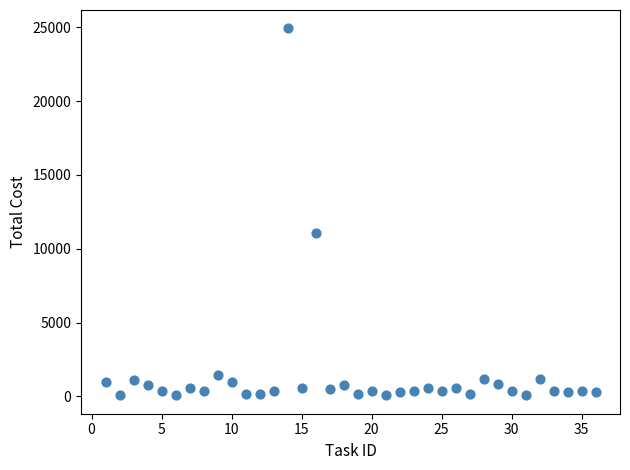

What Y value in the scatter plot is closest to 12499?

11084.0